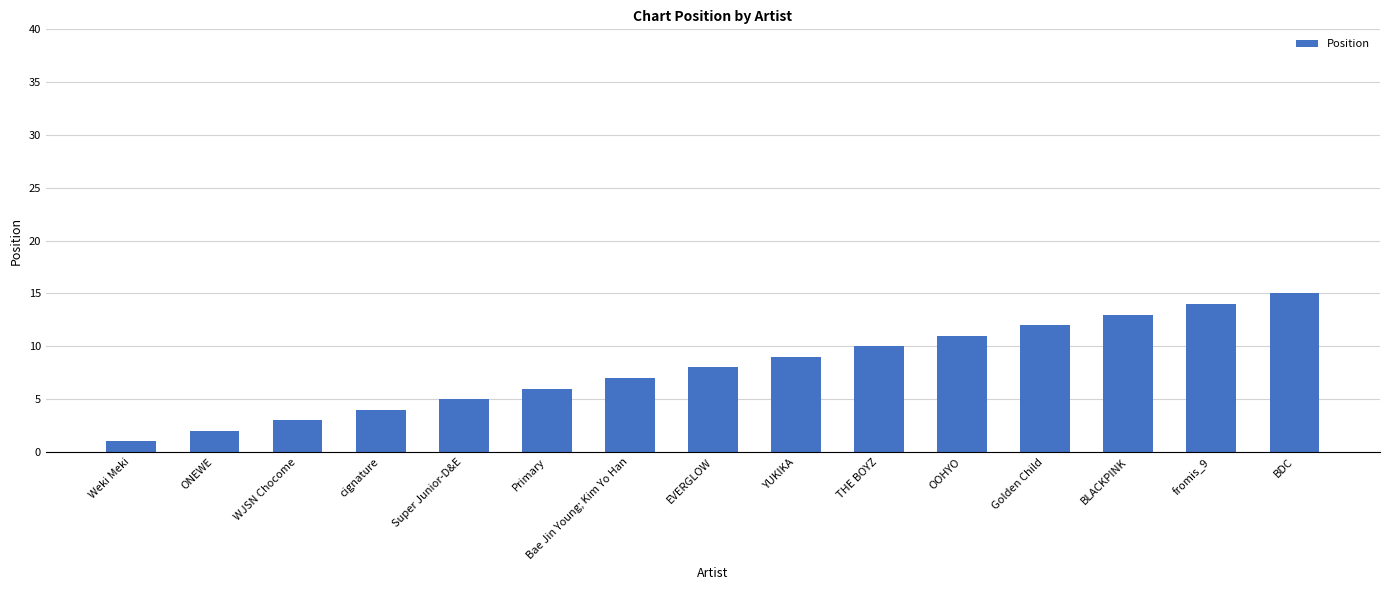

Reading left to right, transcribe all the data shown in this chart.

1	2	3	4	5	6	7	8	9	10	11	12	13	14	15